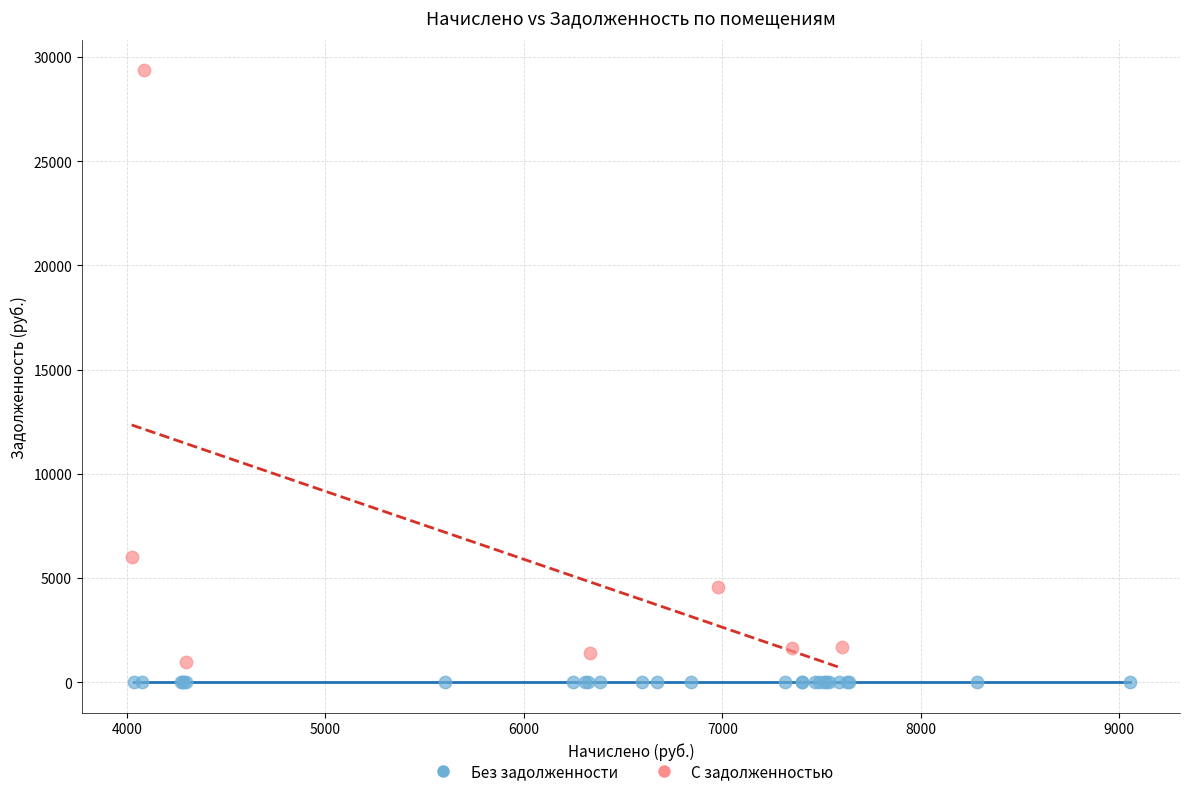

Which series contains the highest Y value?

С задолженностью